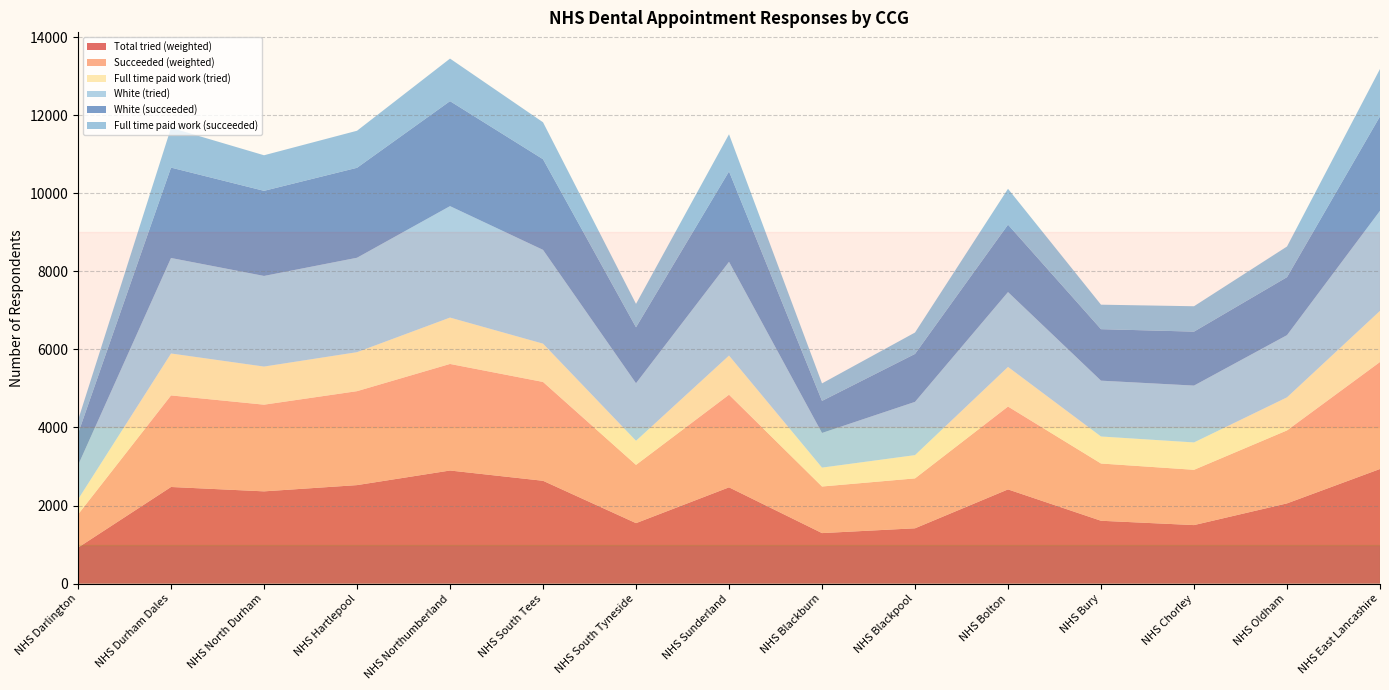

Reading right to left, transcribe all the data shown in this chart.

Total tried (weighted): 2937	2056	1500	1611	2414	1418	1295	2467	1550	2635	2898	2524	2364	2476	923
Succeeded (weighted): 2740	1869	1416	1466	2122	1278	1193	2372	1492	2531	2729	2406	2220	2345	849
Full time paid work (tried): 1310	847	701	692	1015	596	484	1003	617	981	1188	999	976	1074	385
White (tried): 2563	1593	1456	1430	1917	1364	887	2401	1474	2402	2854	2418	2321	2446	874
White (succeeded): 2418	1485	1382	1319	1727	1228	822	2315	1433	2322	2689	2304	2180	2315	811
Full time paid work (succeeded): 1214	785	650	627	918	548	448	952	600	946	1090	949	911	1020	344